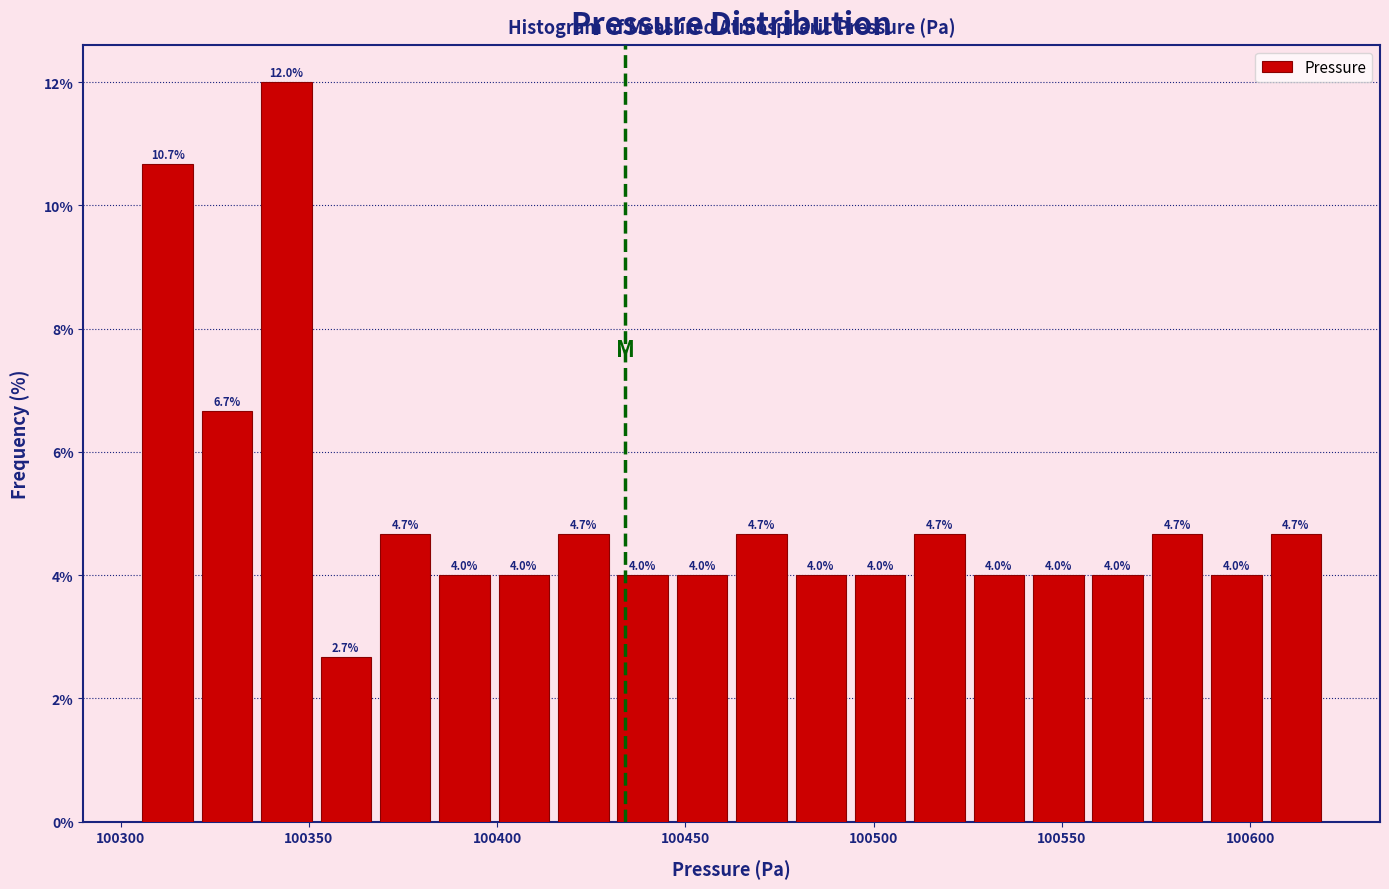

Read against the x-axis, roughly where is the centre of the tallest bar?

100345